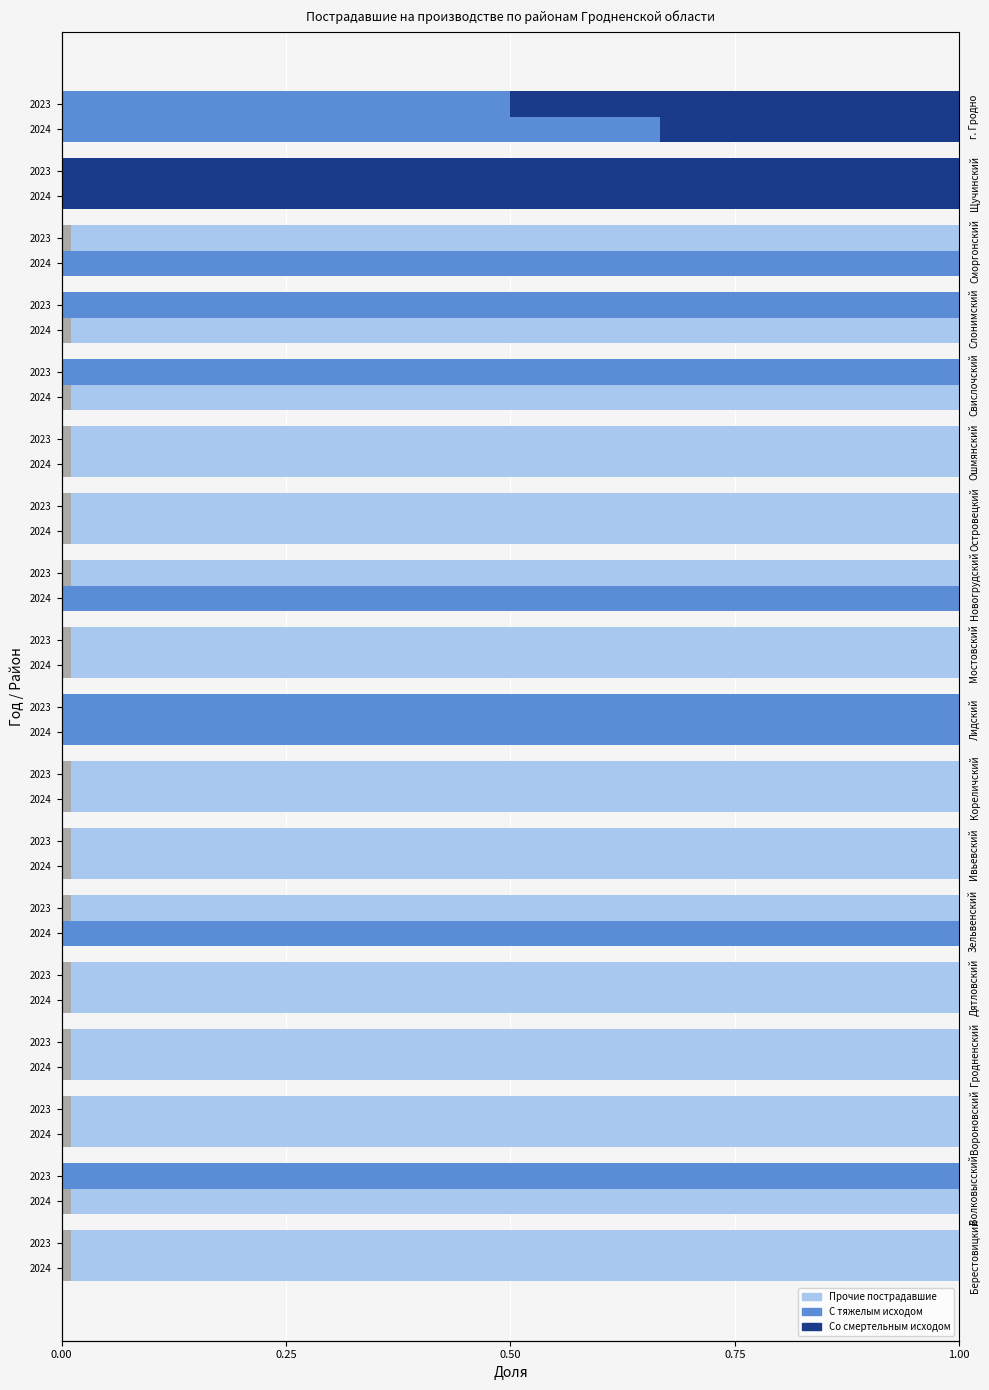

What is the sum of all Прочие 2023 values?

12.0